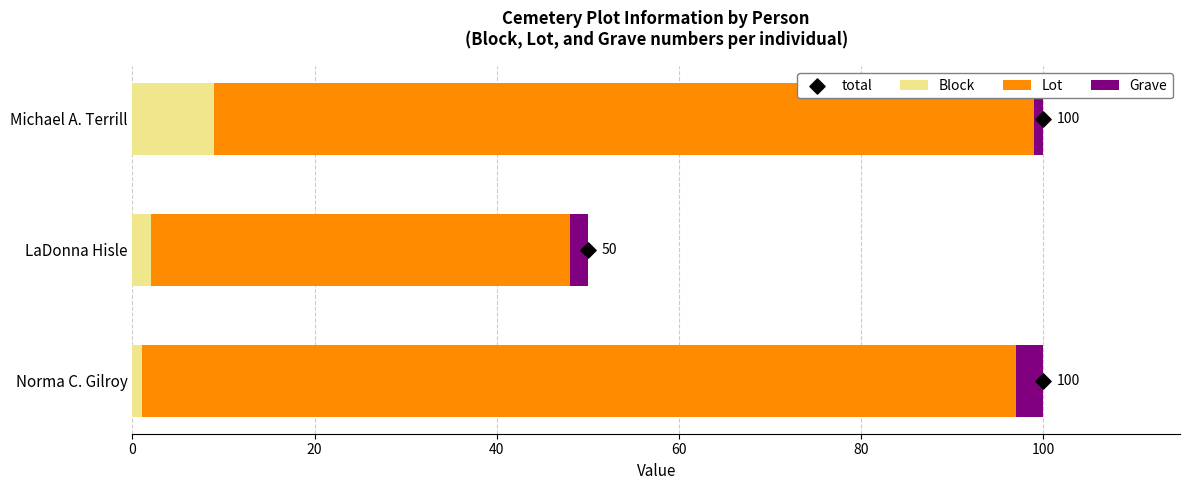

The value of Block at Michael A. Terrill is 9. True or false?

True